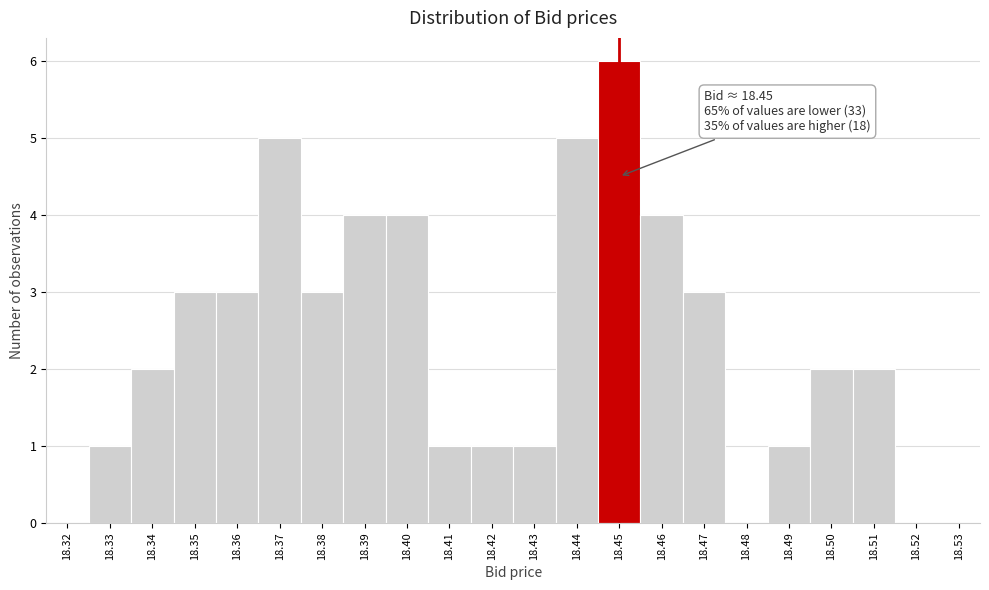

Over which range of the x-axis is the bar tallest?

18.445 to 18.455